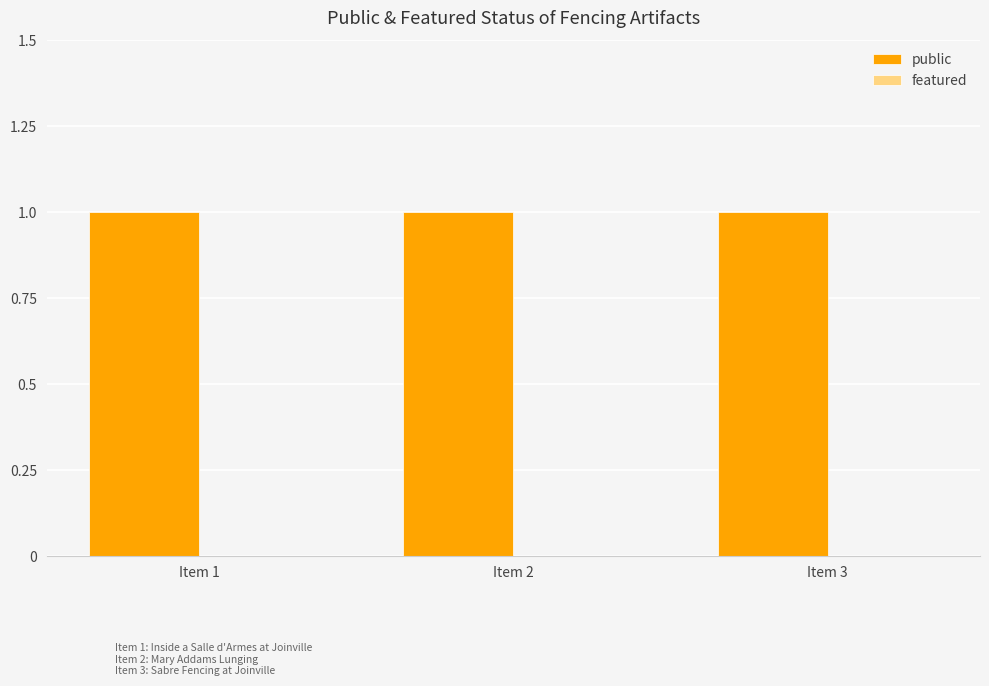

Which series has the largest total across all categories?

public